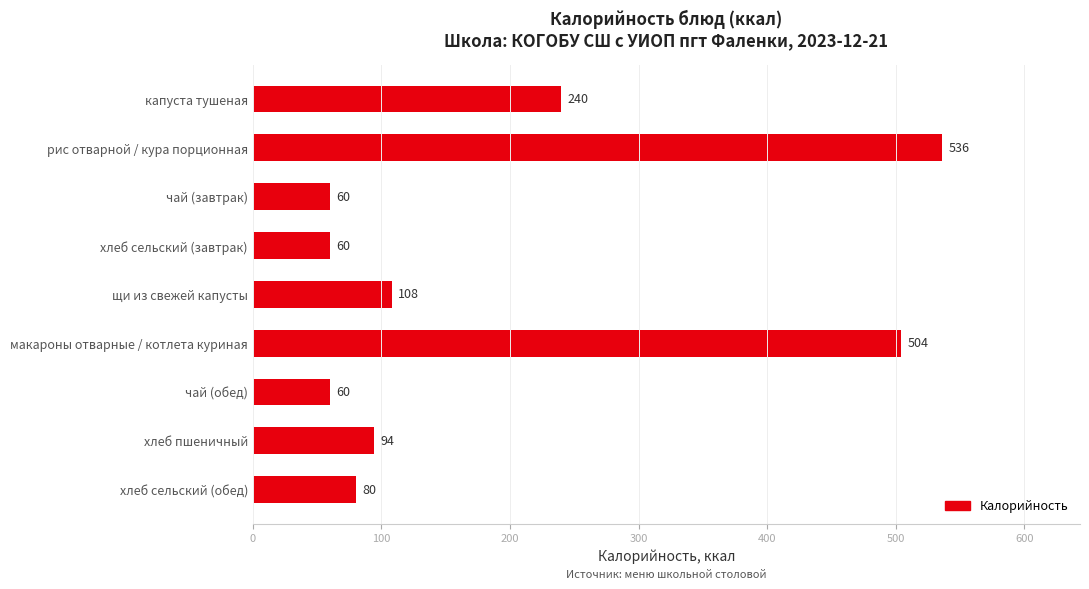

What is the difference between the second highest and minimum values?

444